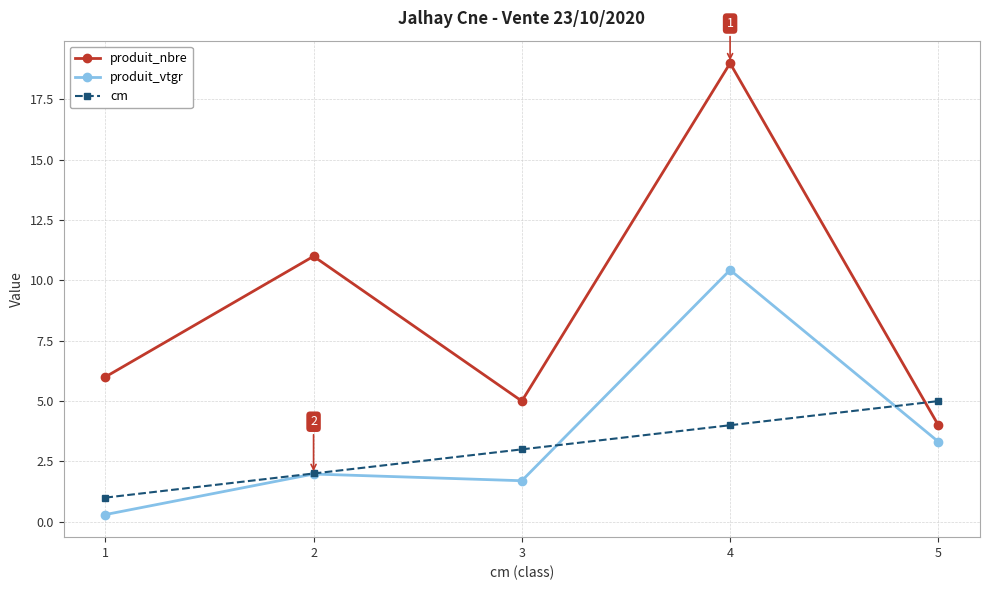

Reading left to right, extract all data points from this chart.

produit_nbre: 1=6.0	2=11.0	3=5.0	4=19.0	5=4.0
produit_vtgr: 1=0.3	2=2.0	3=1.7	4=10.4	5=3.3
cm: 1=1.0	2=2.0	3=3.0	4=4.0	5=5.0